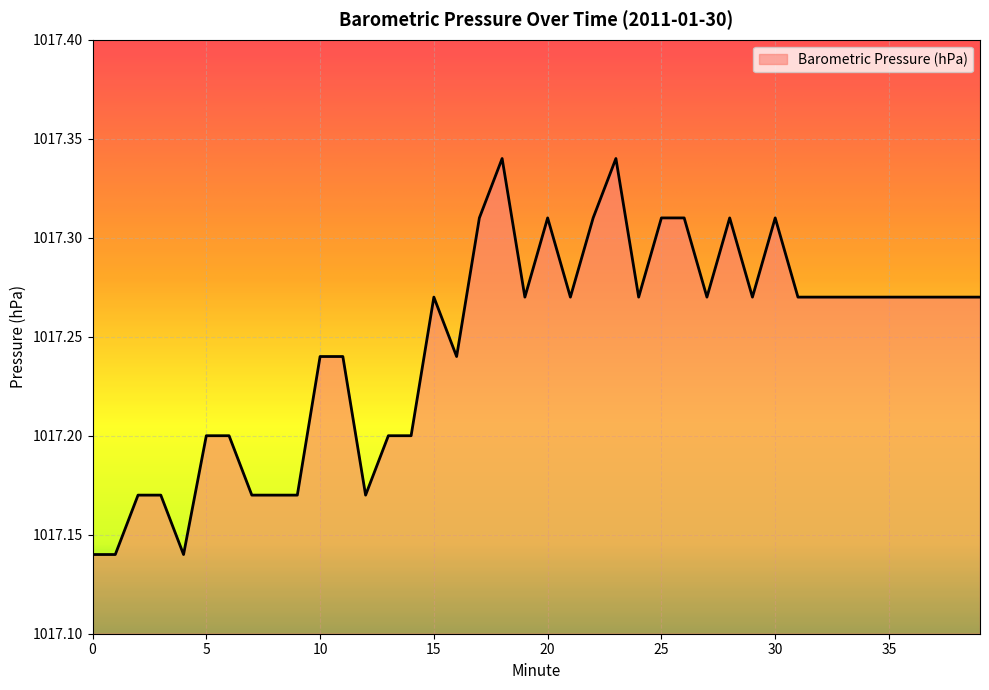

List the labels in order of value, largest first.

18, 23, 17, 20, 22, 25, 26, 28, 30, 15, 19, 21, 24, 27, 29, 31, 32, 33, 34, 35, 36, 37, 38, 39, 10, 11, 16, 5, 6, 13, 14, 2, 3, 7, 8, 9, 12, 0, 1, 4